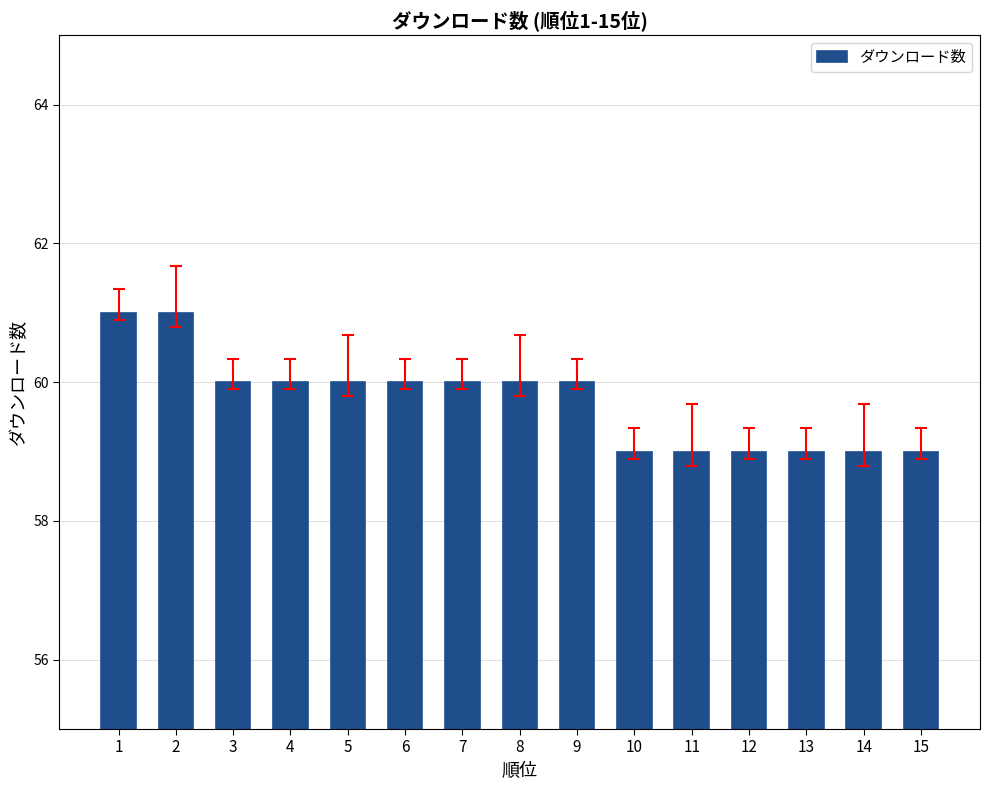

What is the value of the 12th bar from the left?

59